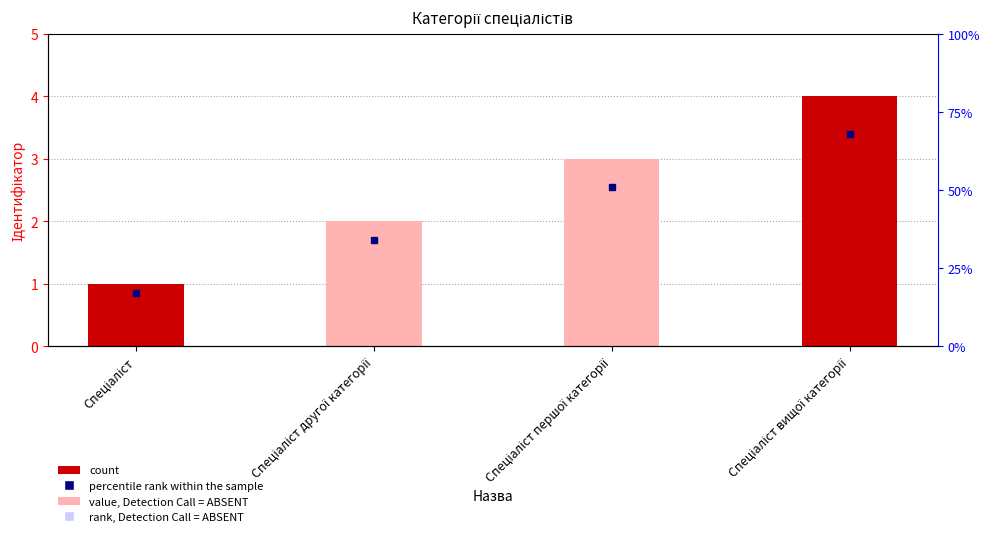

What is the value of the 2nd bar from the left?

2